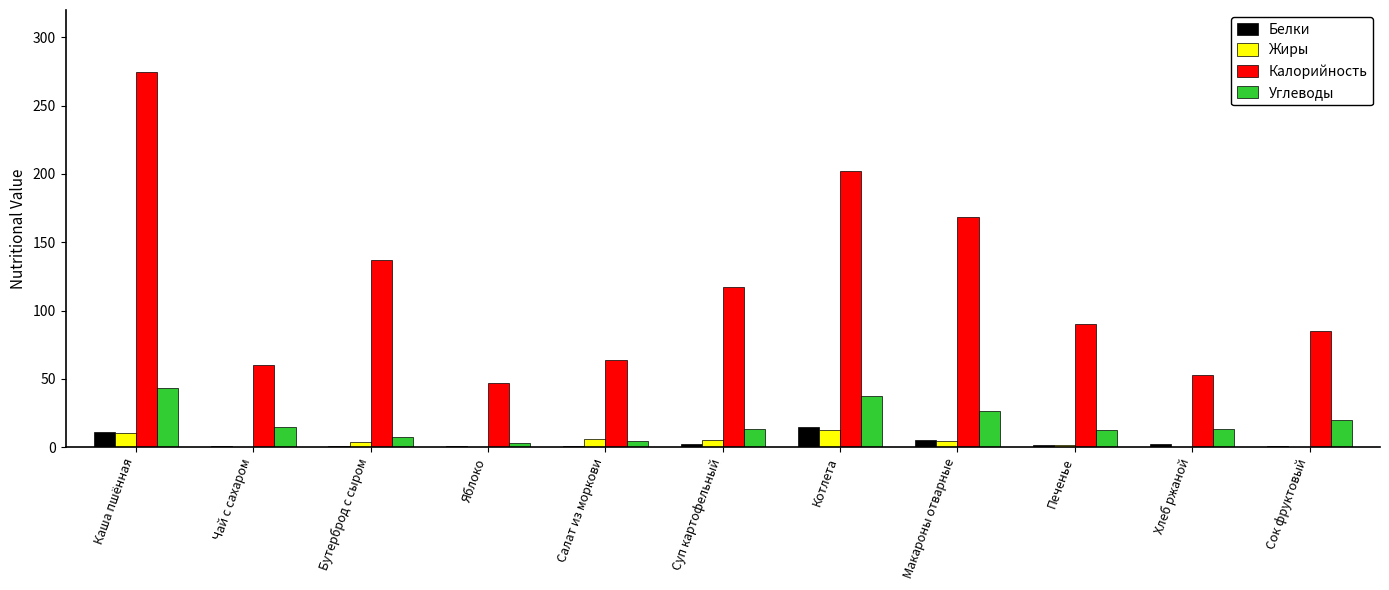

Are the bars grouped side by side (vs. stacked)?

Yes